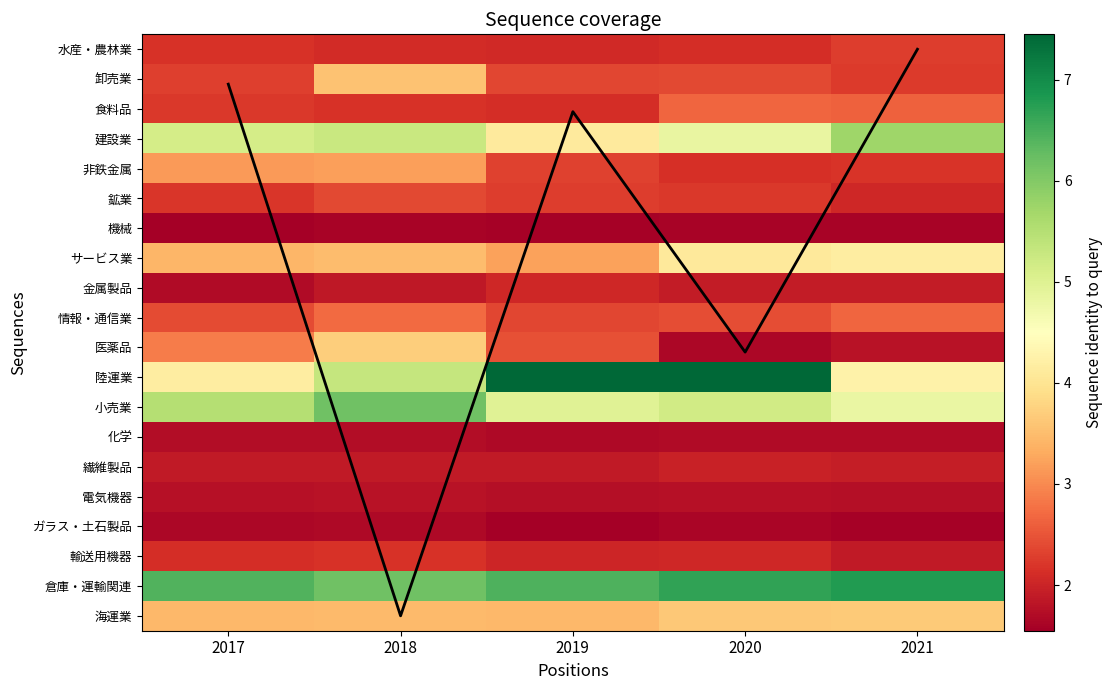

Where does the mean coverage series first go above 2?

2018